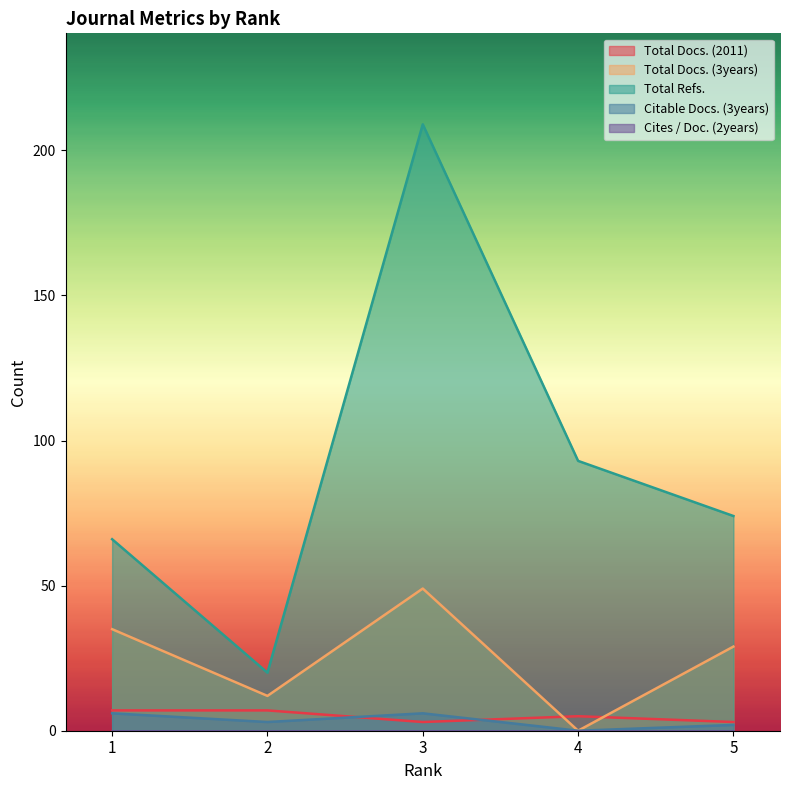

The Total Docs. (3years) series shows 0 at 4. True or false?

True